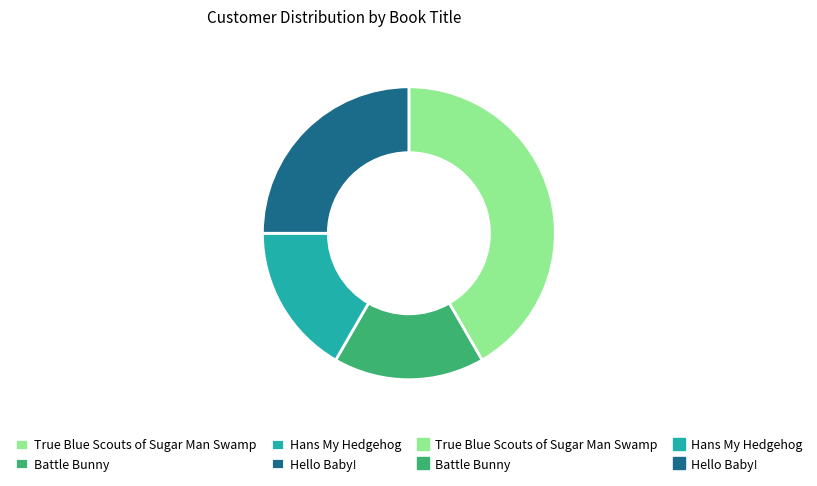

Is there a majority slice in this chart?

No